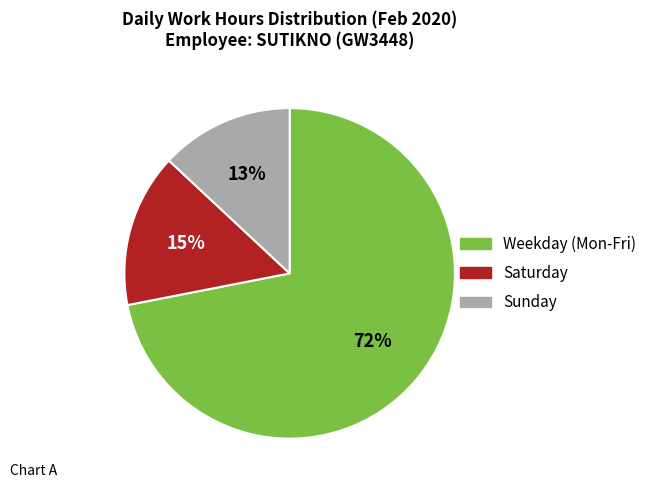

Does any single category account for the majority?

Yes